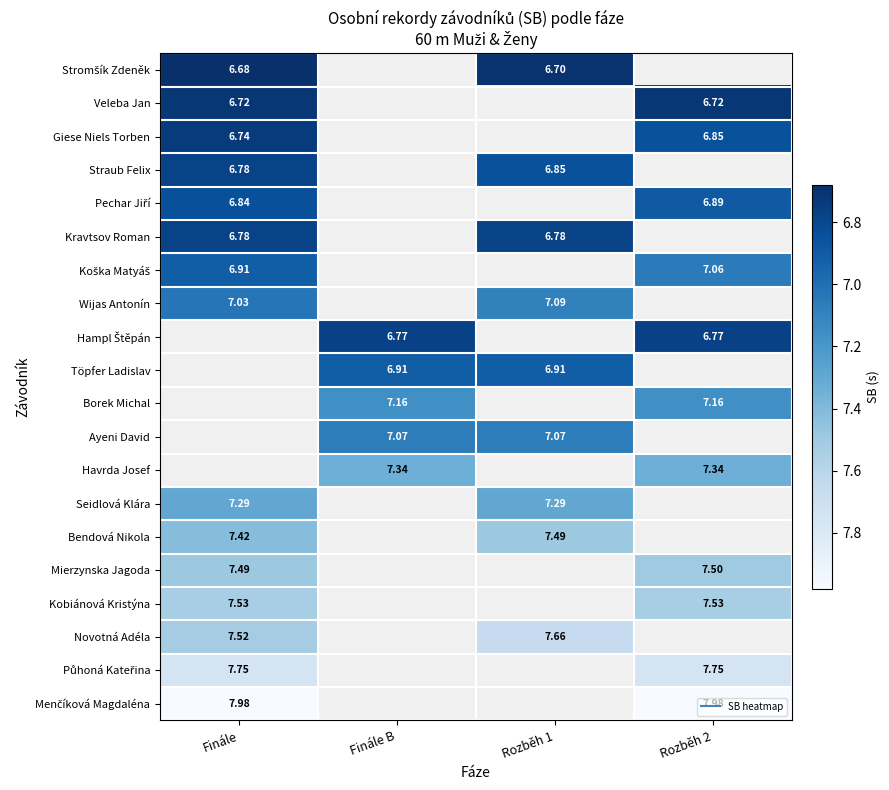

At which label is Stromšík Zdeněk closest to 6?

Finále